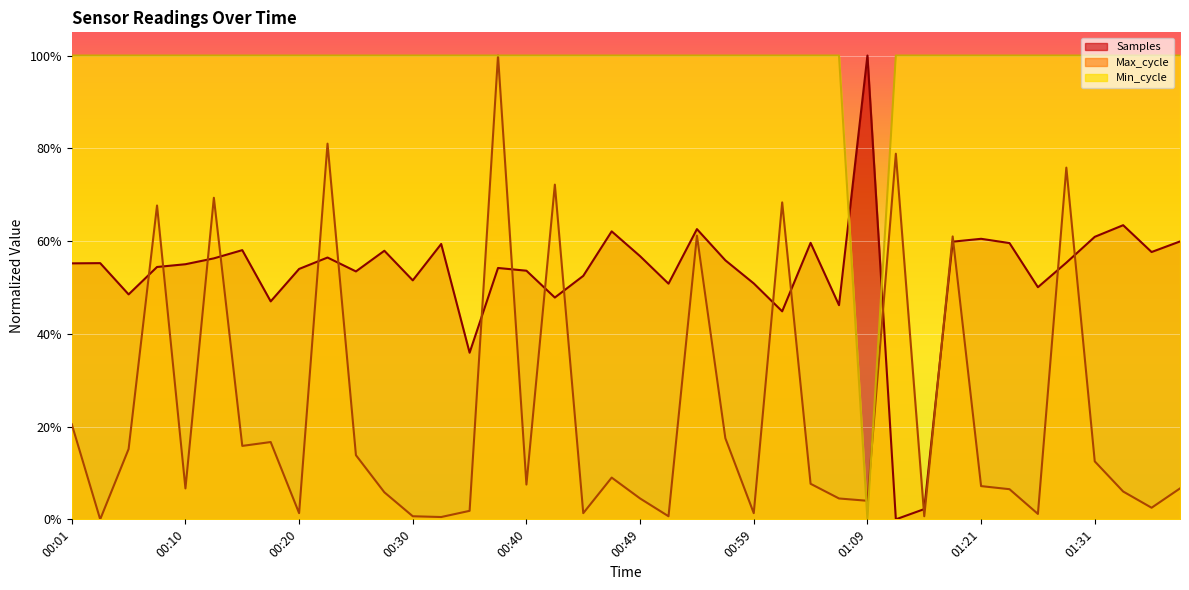

Count the Min_cycle values in the range 1 to 2.

39